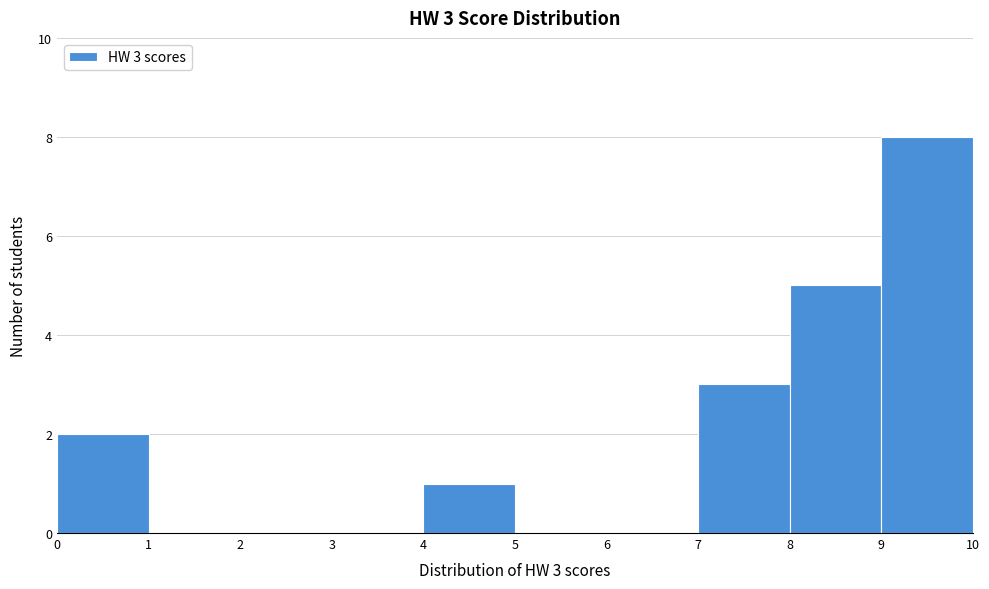

Which range on the x-axis has the tallest bar?

9 to 10